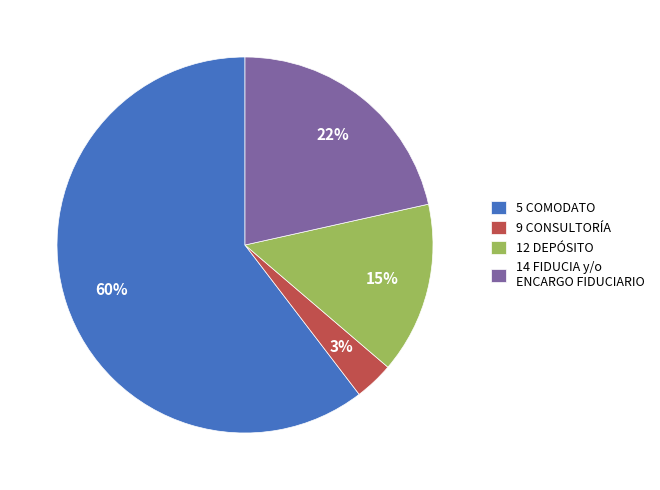

Which has a higher value, 5 COMODATO or 14 FIDUCIA y/o ENCARGO FIDUCIARIO?

5 COMODATO